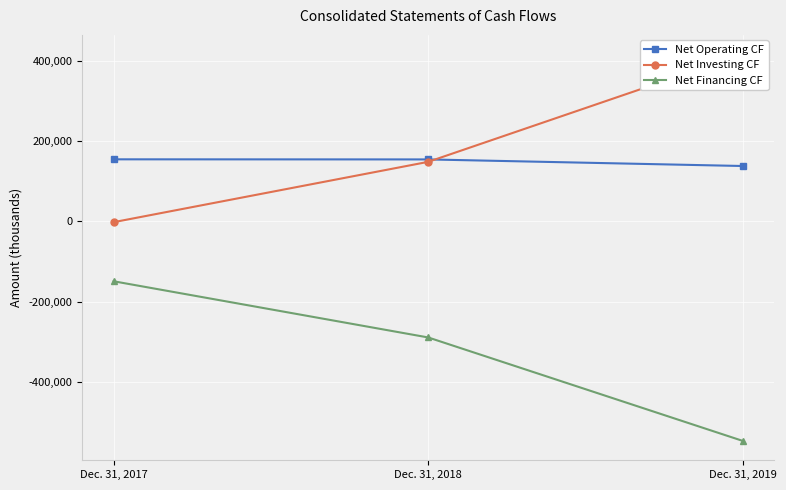

What is the difference between the maximum and minimum values in the Net Financing CF series?

397924